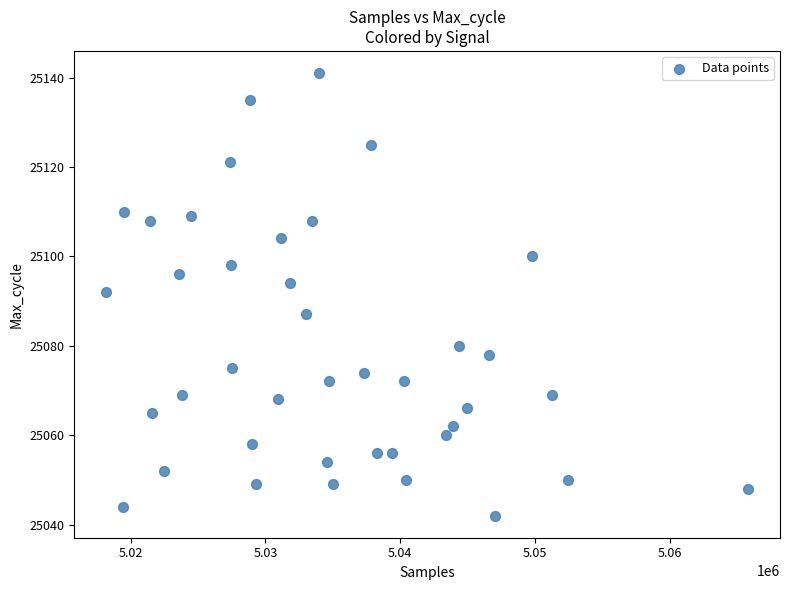

What is the range of Y values (max minus min)?

99